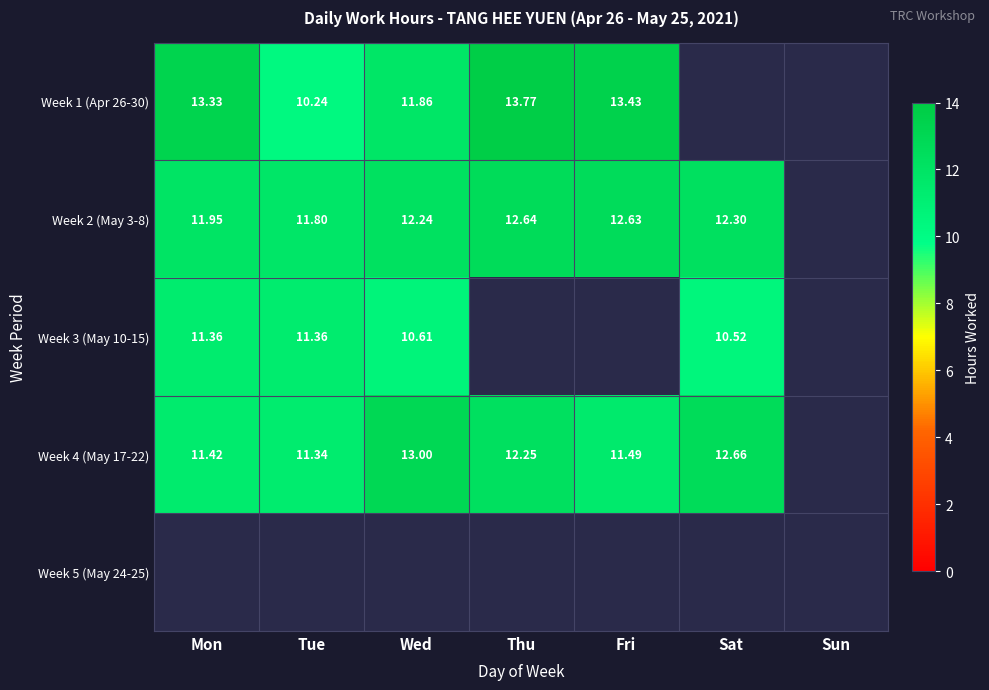

The Week 4 (May 17-22) series shows 11.5 at Fri. True or false?

True